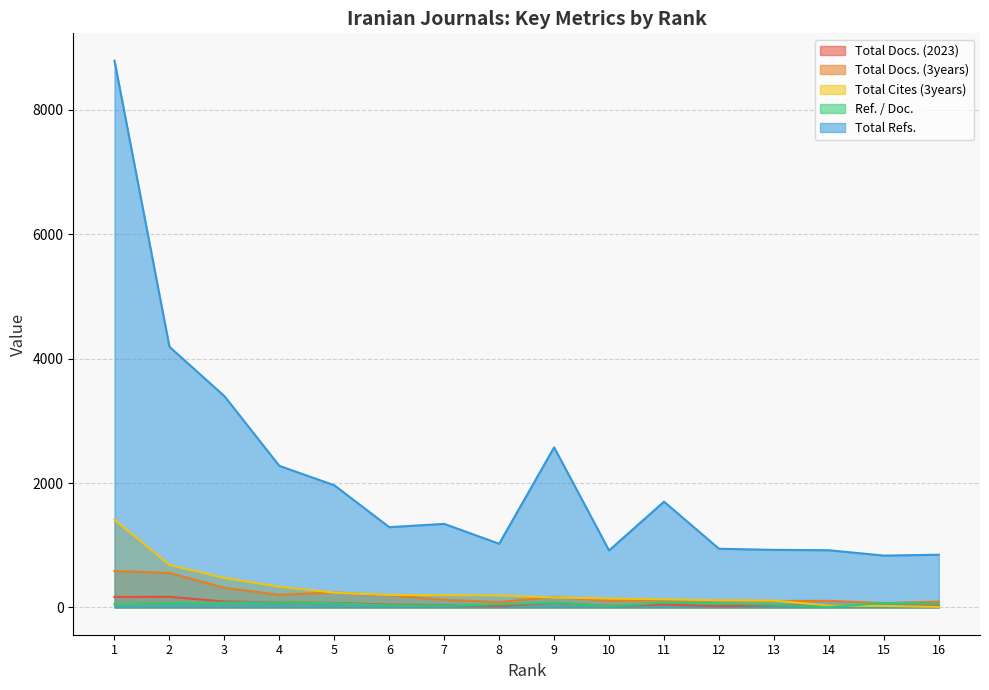

What is the sum of all Total Docs. (3years) values?

3165